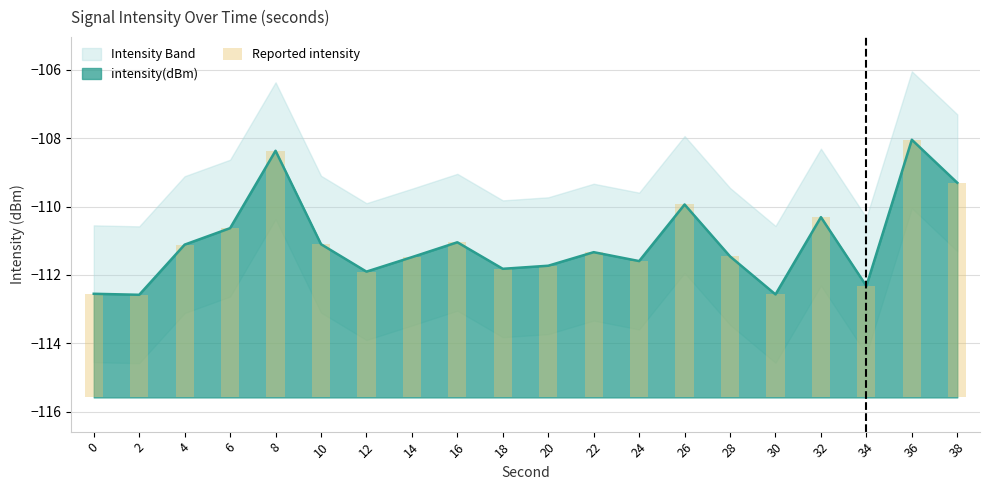

Does the chart contain stacked bars?

No